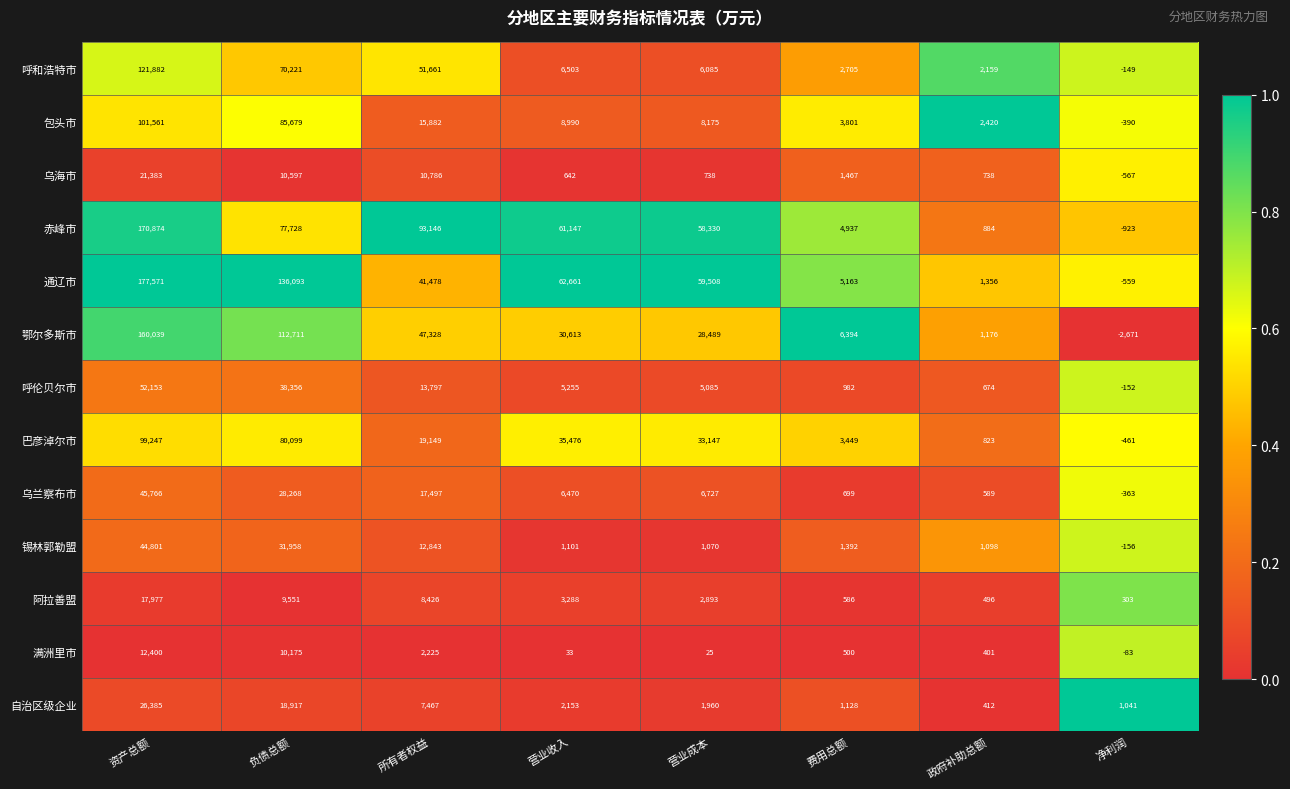

At how many categories does at least one series exceed 0?

8